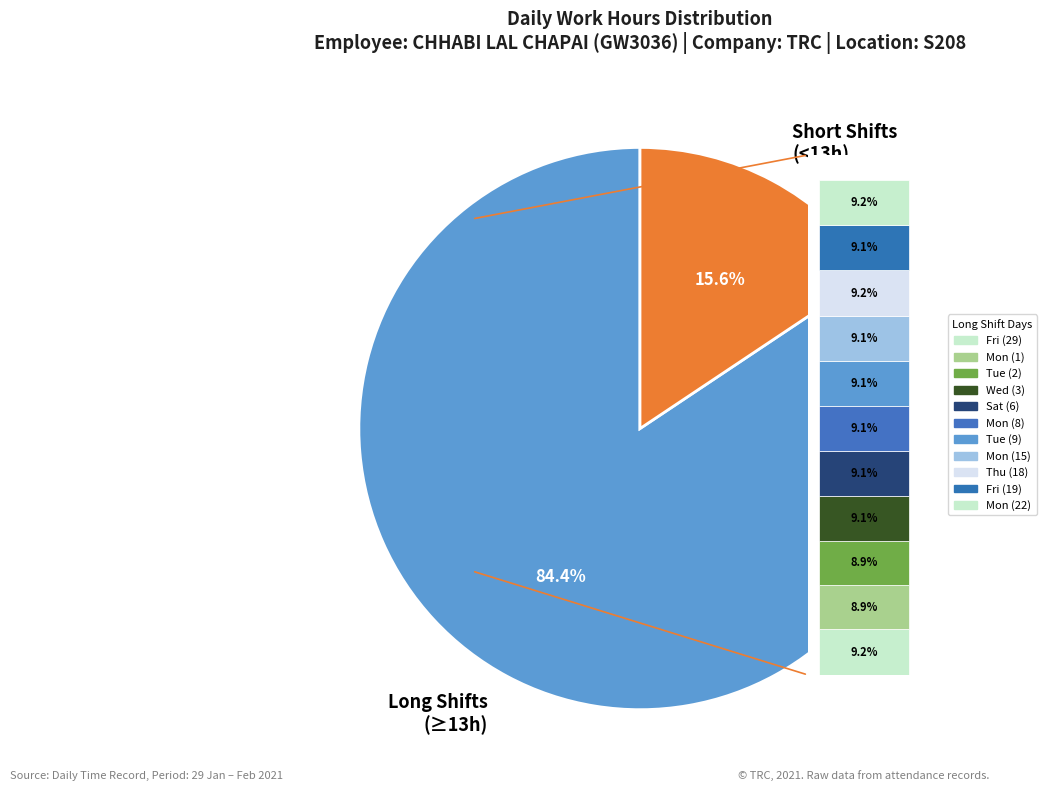

True or false: Sat (6) accounts for 17% of the total.

False